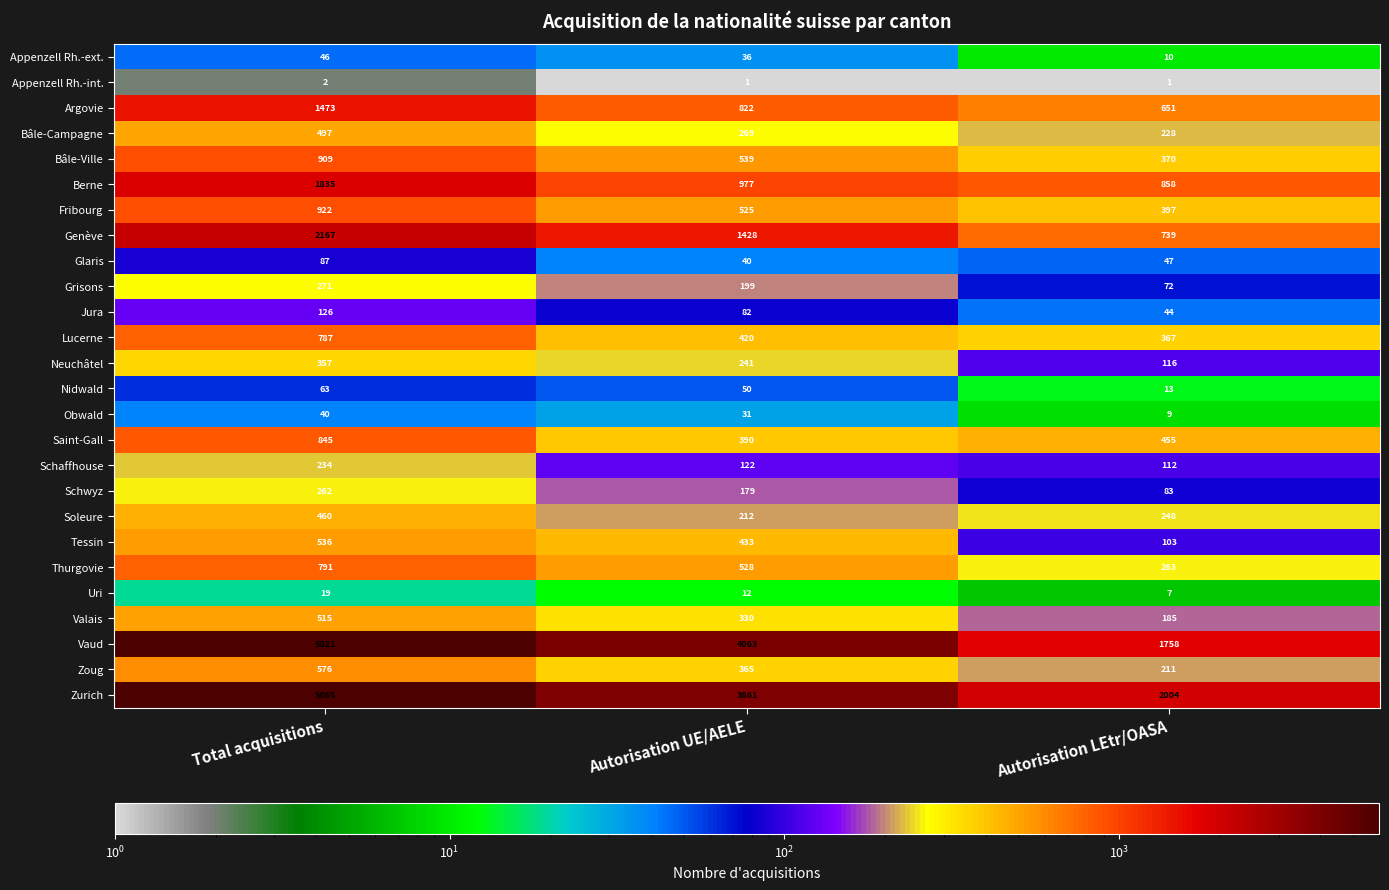

Rank the series by their maximum value, from highest to lowest.

Zurich, Vaud, Genève, Berne, Argovie, Fribourg, Bâle-Ville, Saint-Gall, Thurgovie, Lucerne, Zoug, Tessin, Valais, Bâle-Campagne, Soleure, Neuchâtel, Grisons, Schwyz, Schaffhouse, Jura, Glaris, Nidwald, Appenzell Rh.-ext., Obwald, Uri, Appenzell Rh.-int.